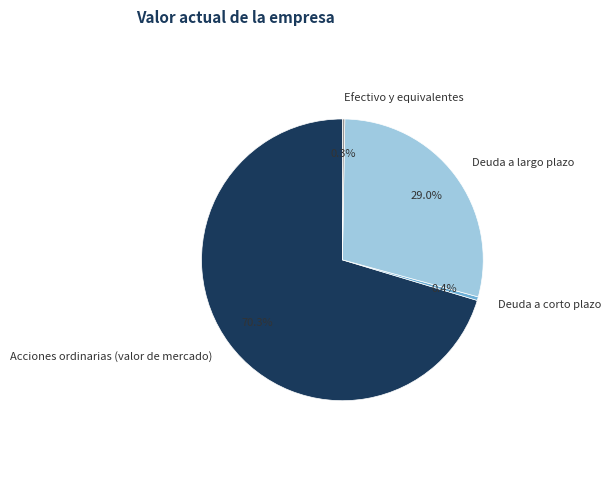

Which category accounts for the majority?

Acciones ordinarias (valor de mercado)